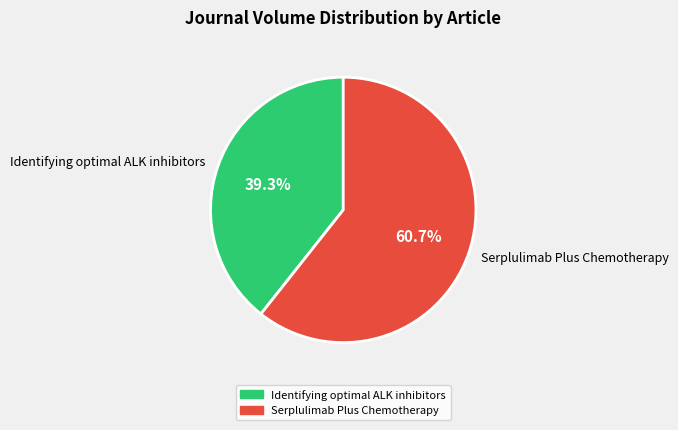

Which has a higher value, Identifying optimal ALK inhibitors or Serplulimab Plus Chemotherapy?

Serplulimab Plus Chemotherapy